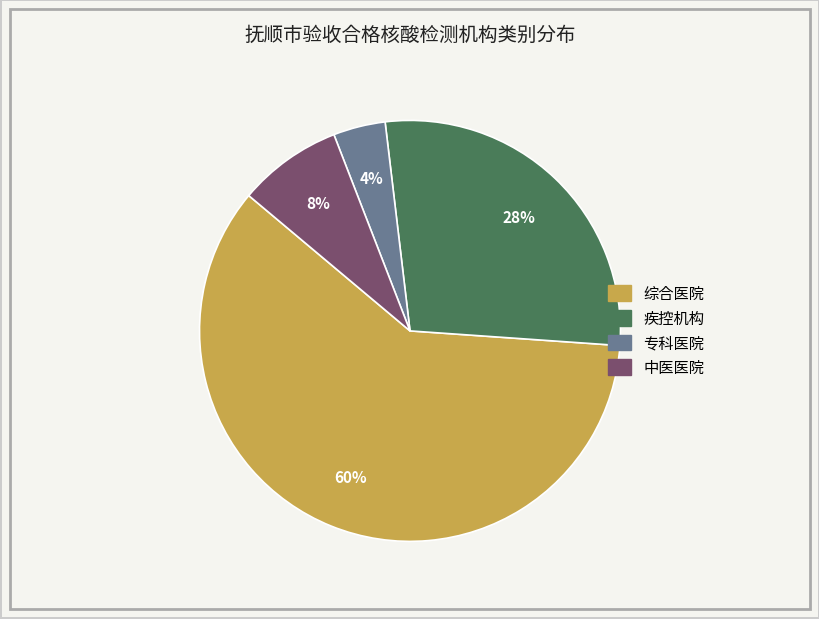

Is it true that 专科医院 is 4% of the pie?

True